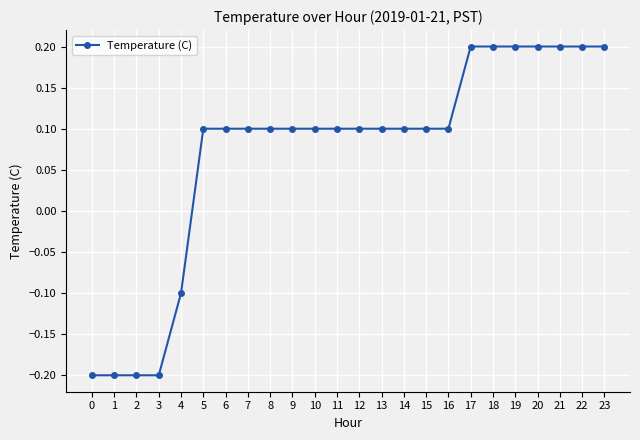

What is the smallest value displayed?

-0.2